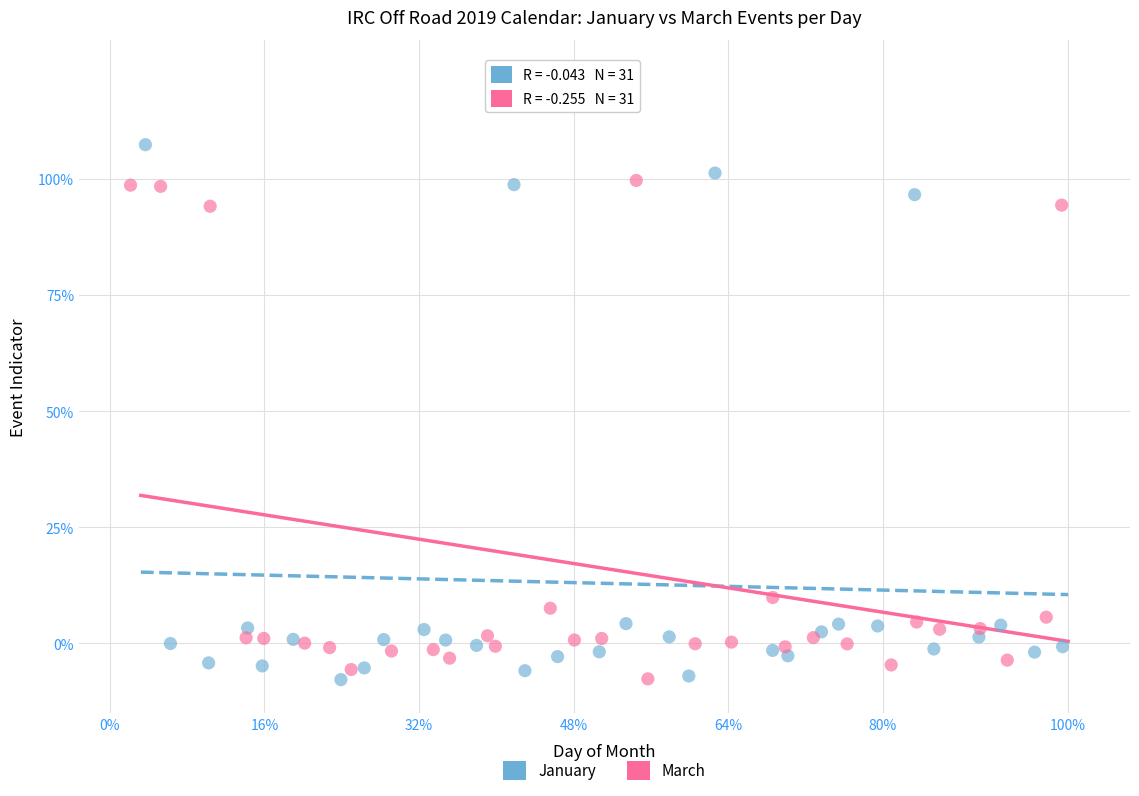

What are all the series names shown in the legend?

January, March